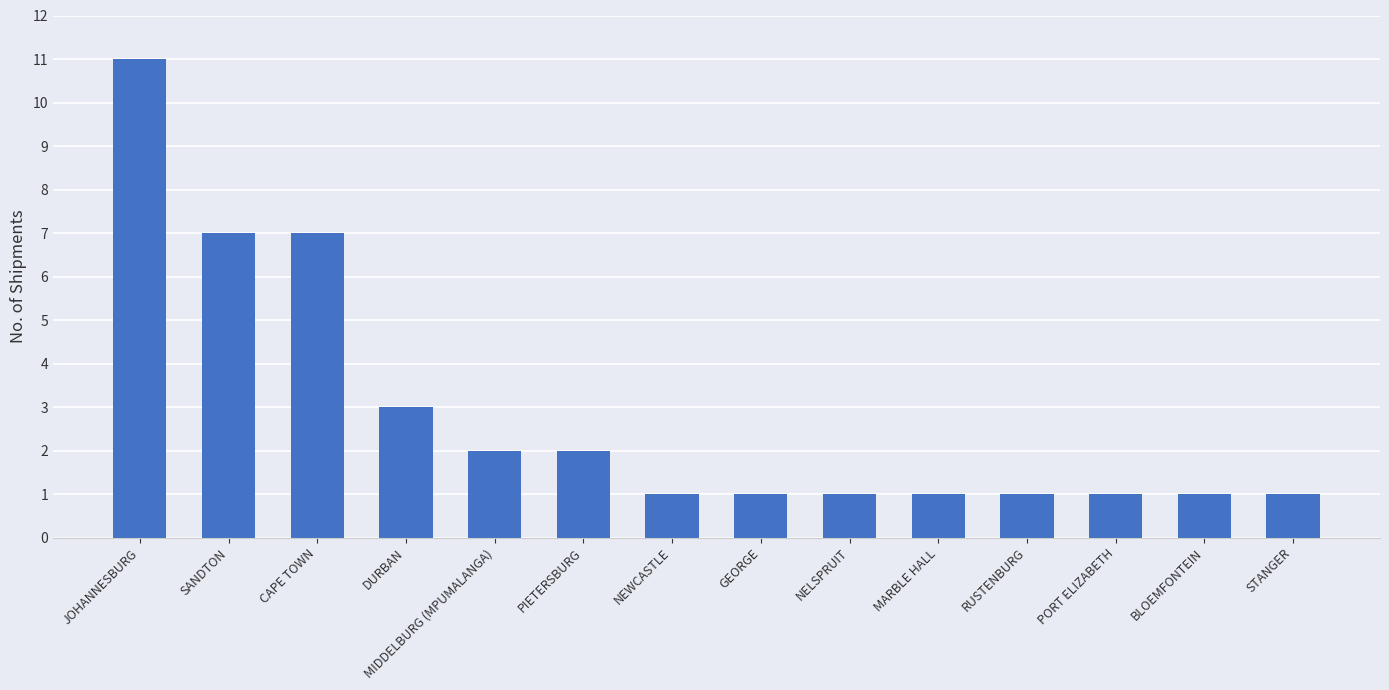

Is it true that the value at JOHANNESBURG is 11?

True